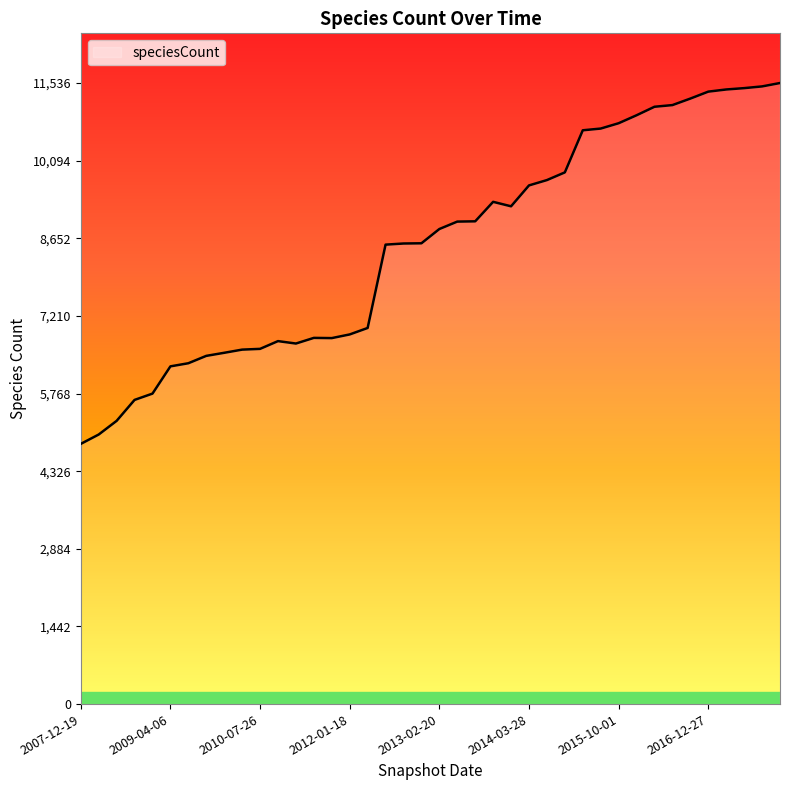

Does the chart have visible grid lines?

No